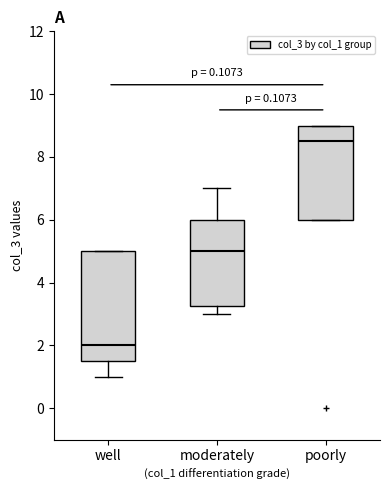

Reading left to right, transcribe this box plot: for each box, give where its median line is, the range the box spans, and where its two whiskers end, as read against the y-axis. The values are not printed on the chart, so give them approximately, as read against the axis.

well: median 2.0, box 1.6 to 5.0, whiskers 1.0 to 5.0
moderately: median 5.0, box 3.2 to 6.0, whiskers 3.0 to 7.0
poorly: median 8.6, box 6.0 to 9.0, whiskers 6.0 to 9.0